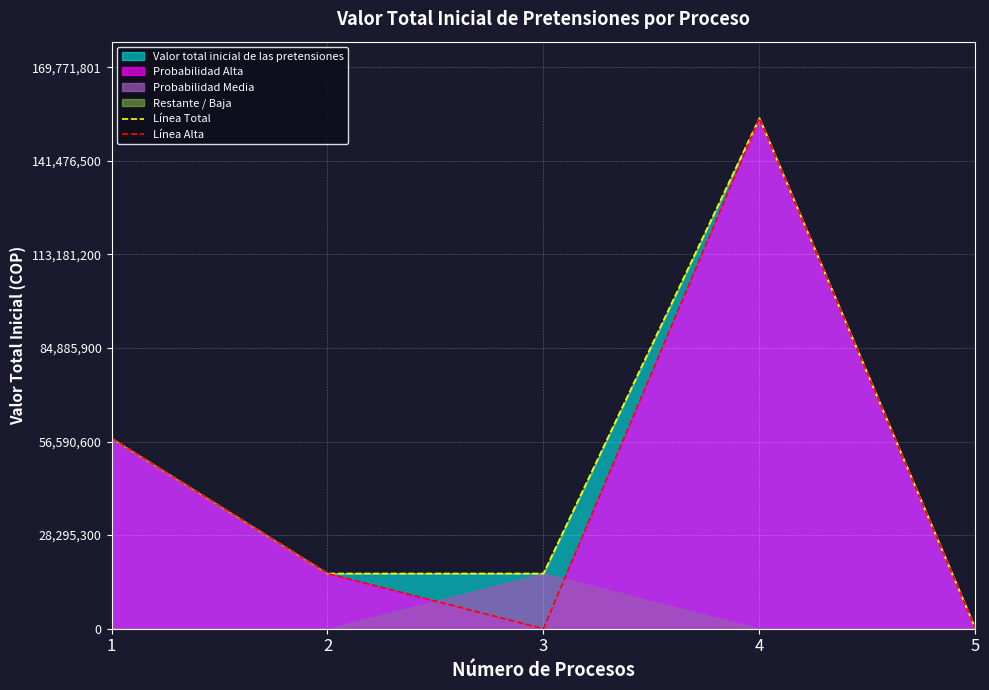

How many interior local valleys does the Línea Alta series have?

1